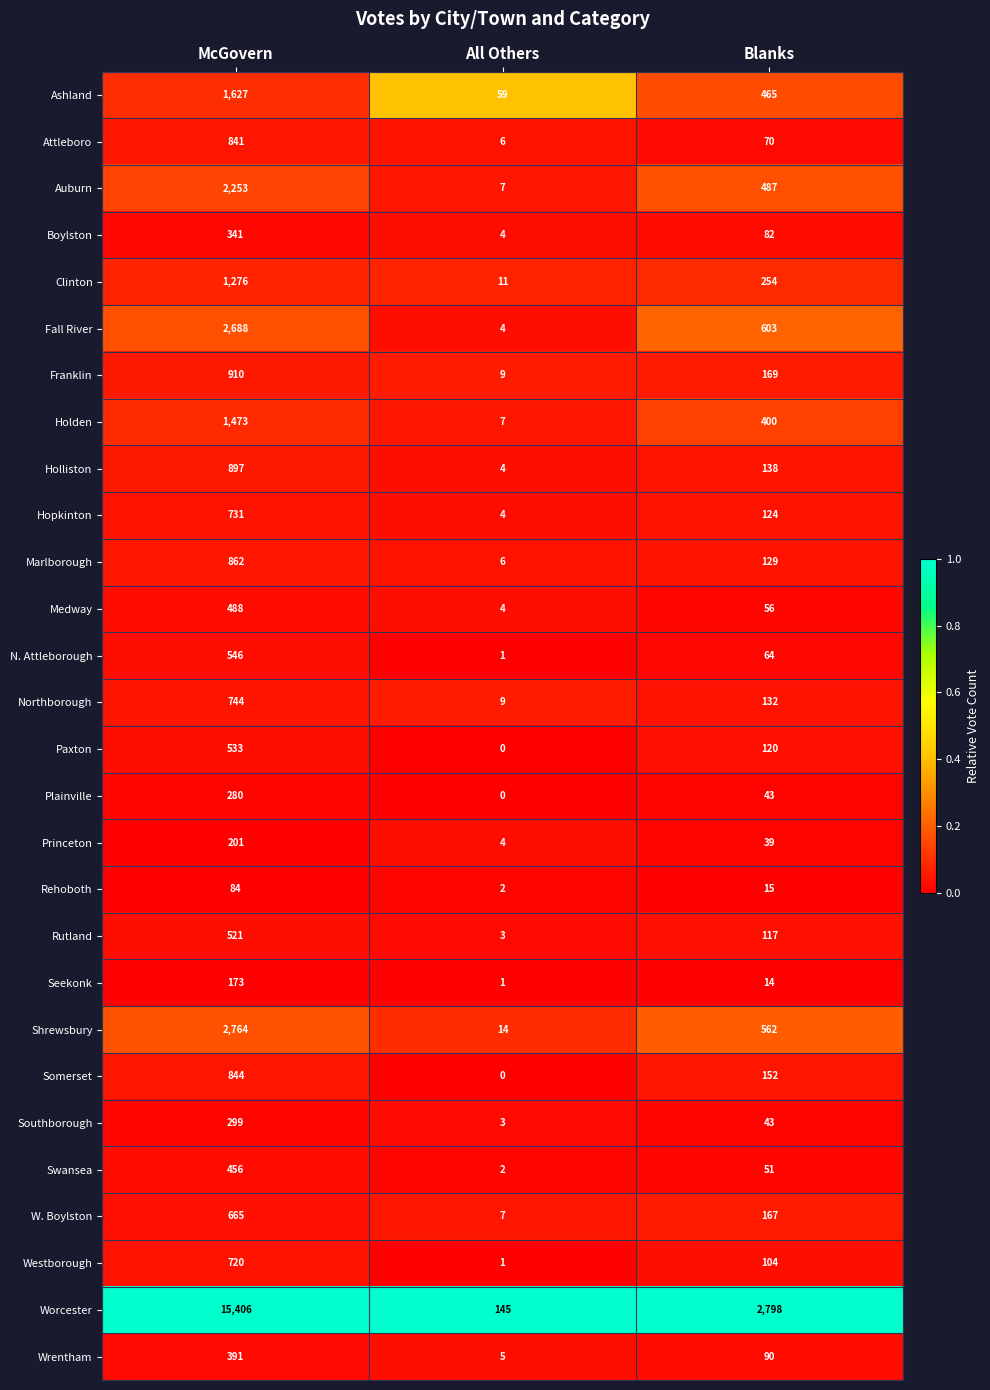

What is the spread (max minus min) of values at Blanks?

2784